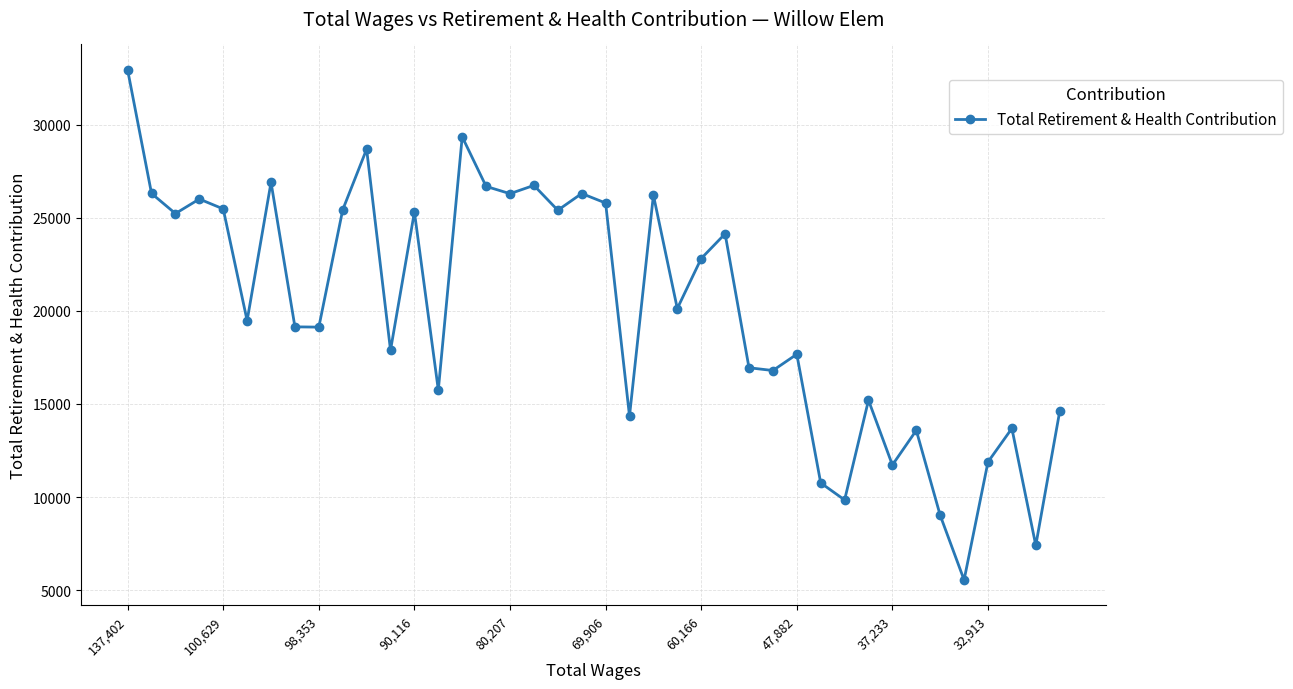

What is the greatest value displayed?

32931